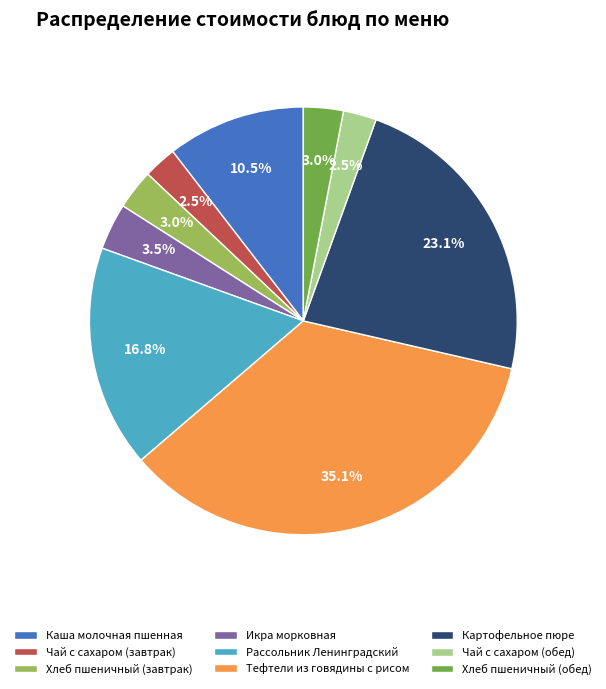

Approximately how many times larger is the value at Икра морковная compared to Тефтели из говядины с рисом?

0.1